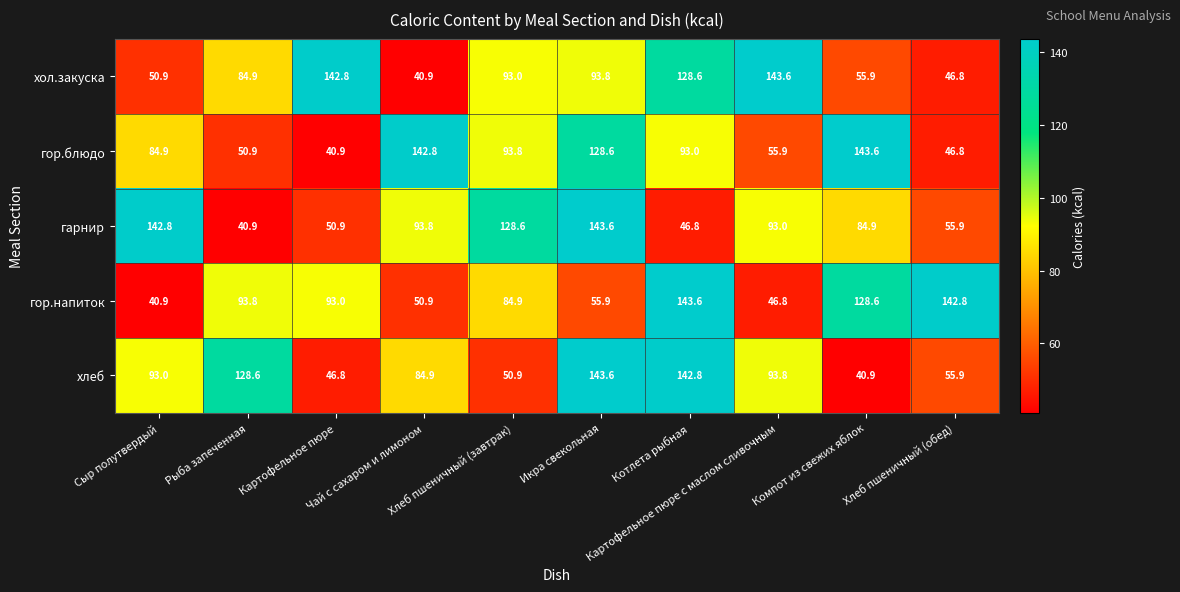

What is the minimum value shown in the chart?

40.9